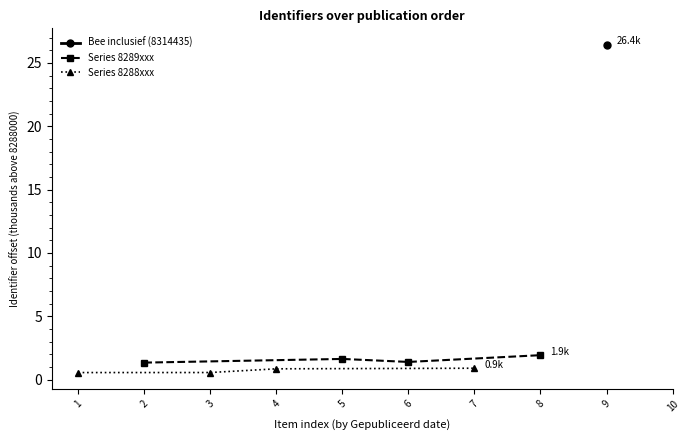

The value of Series 8289xxx at 2 is 1.3. True or false?

True